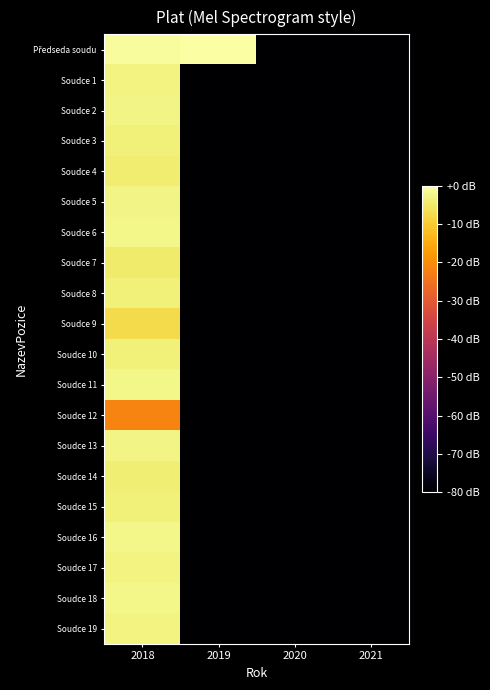

Count the number of data series in this chart.

20